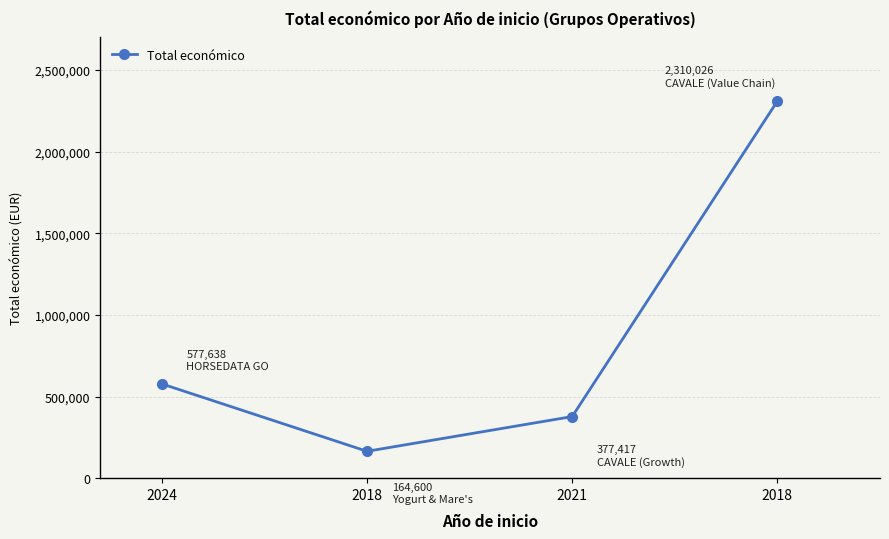

Reading left to right, what are all the values shown in this chart?

577638	164600	377417	2310026